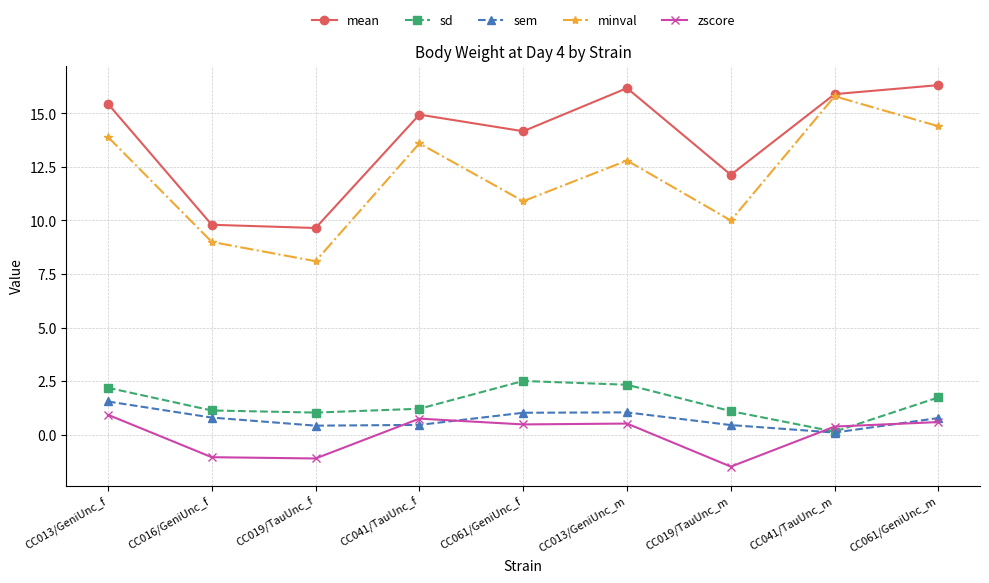

How many data points in zscore are above 0?

6